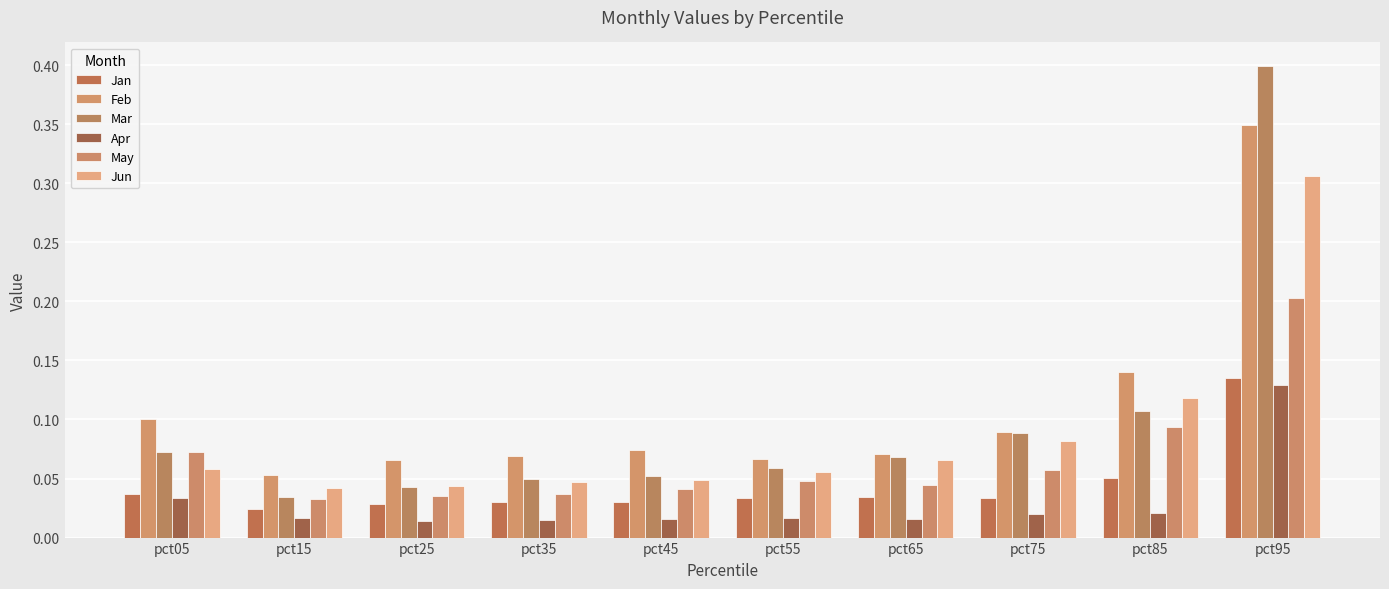

What are all the series names shown in the legend?

Jan, Feb, Mar, Apr, May, Jun